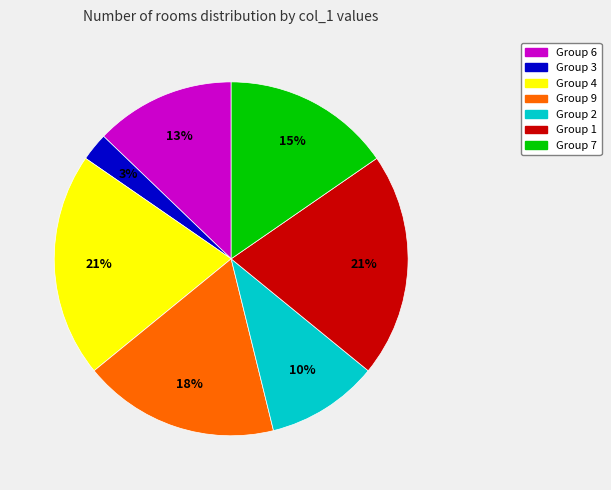

To the nearest percent, what is the difference between the largest and smallest slice percentages?

18%